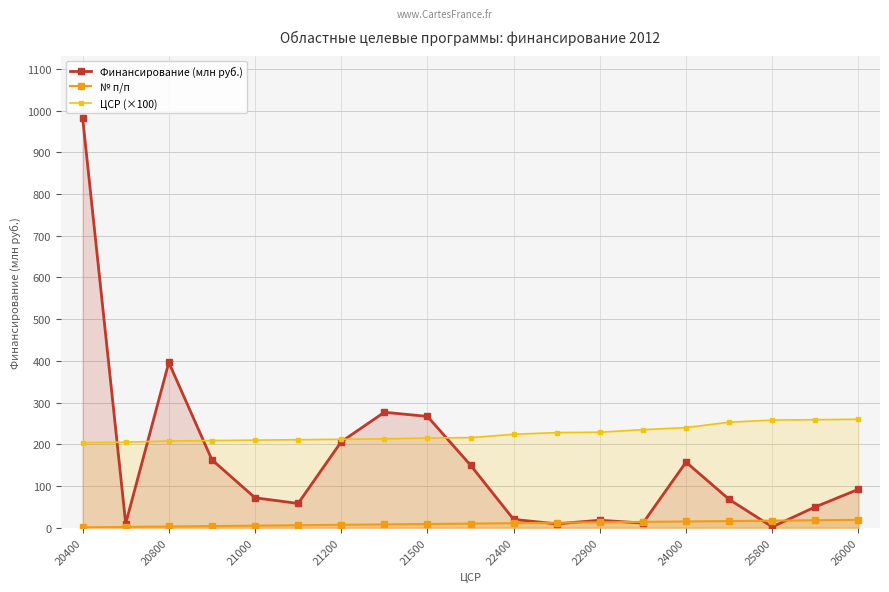

What is the difference between the maximum and minimum values in the Финансирование (млн руб.) series?

980.9